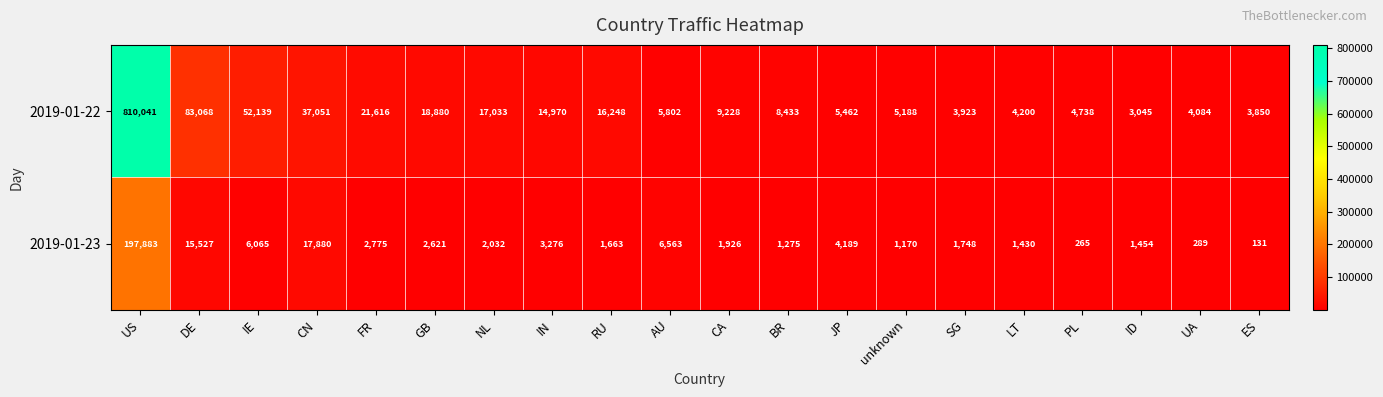

What is the spread (max minus min) of values at US?

612158